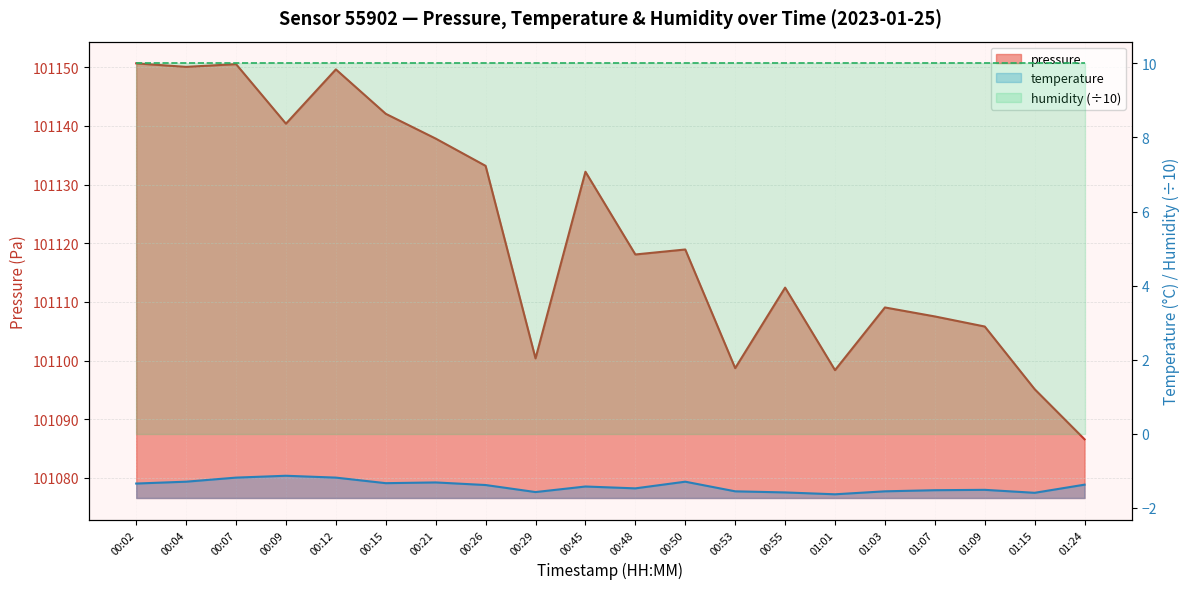

True or false: pressure and temperature intersect in this chart.

False